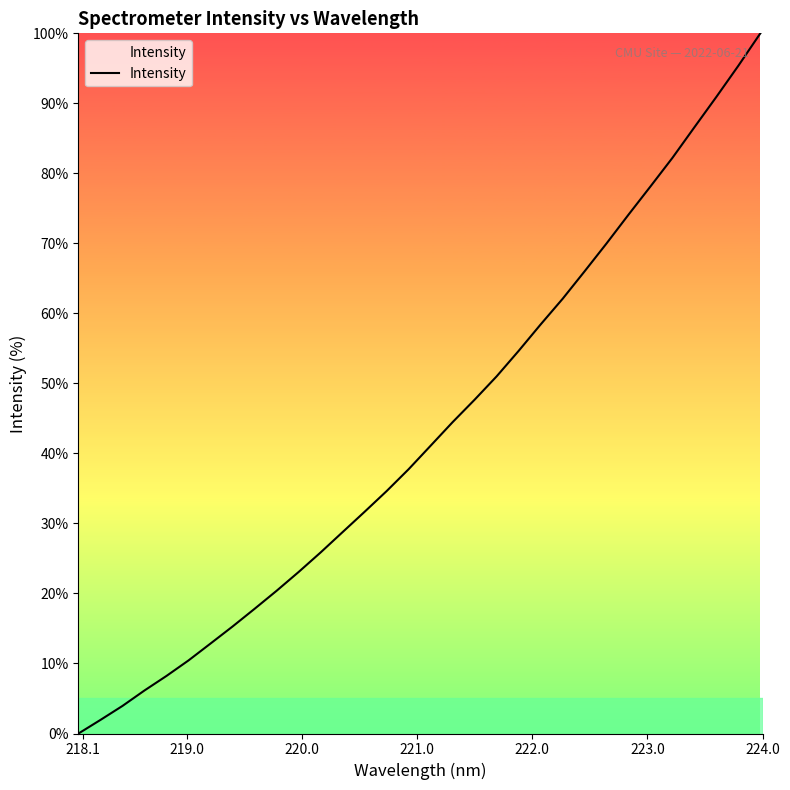

What is the maximum value shown in the chart?

100.0